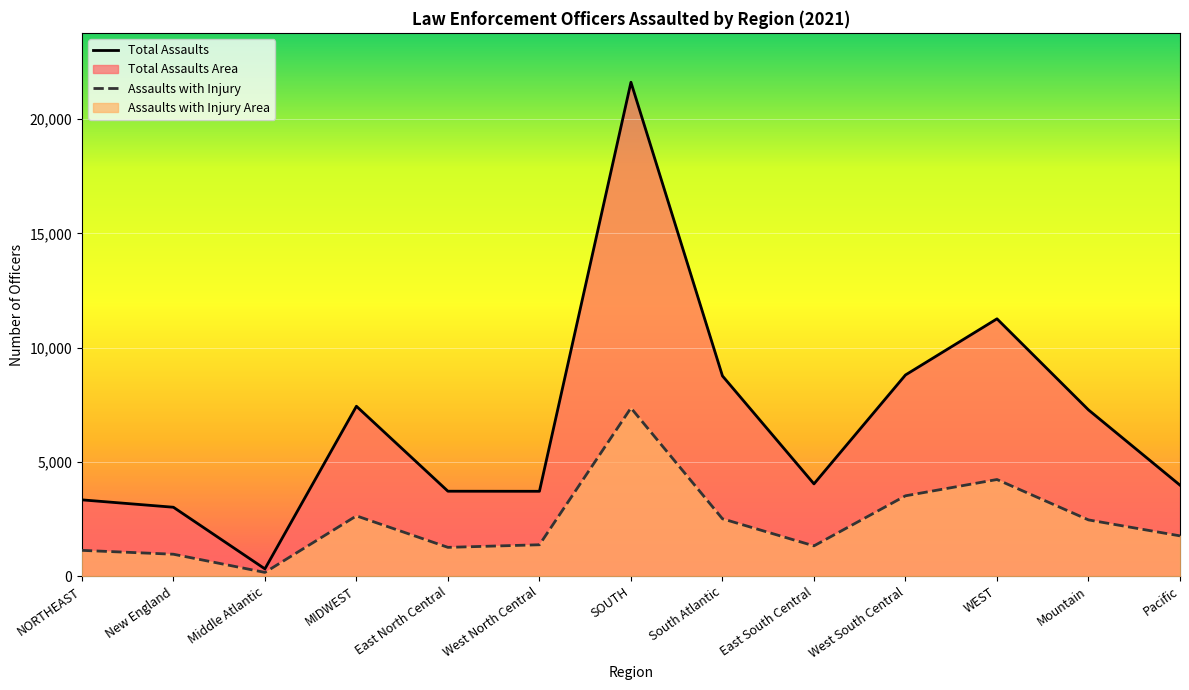

At which label is Total Assaults closest to 10966?

WEST